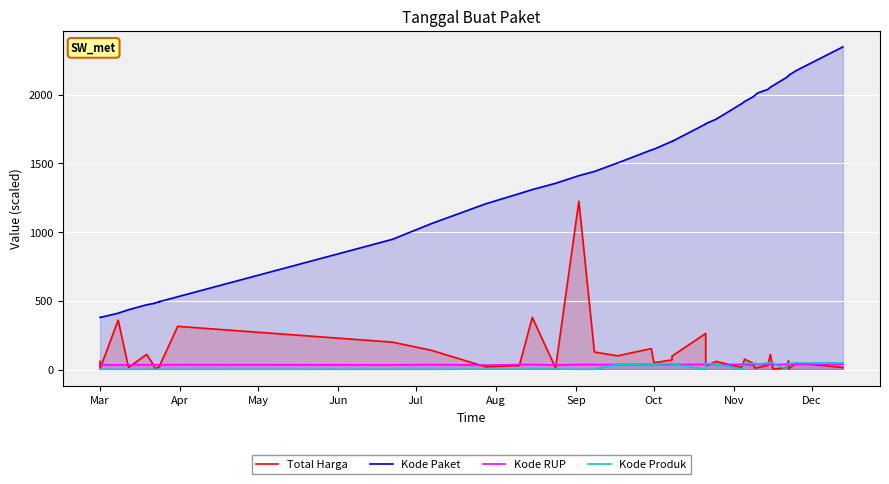

At how many categories does at least one series exceed 1610?

18